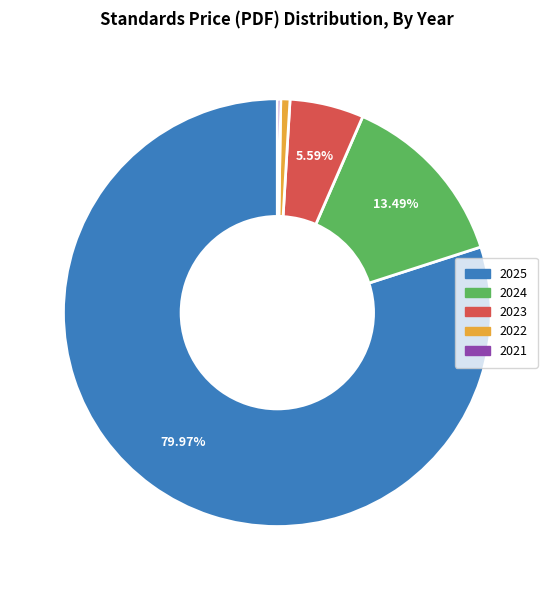

Is there a majority slice in this chart?

Yes